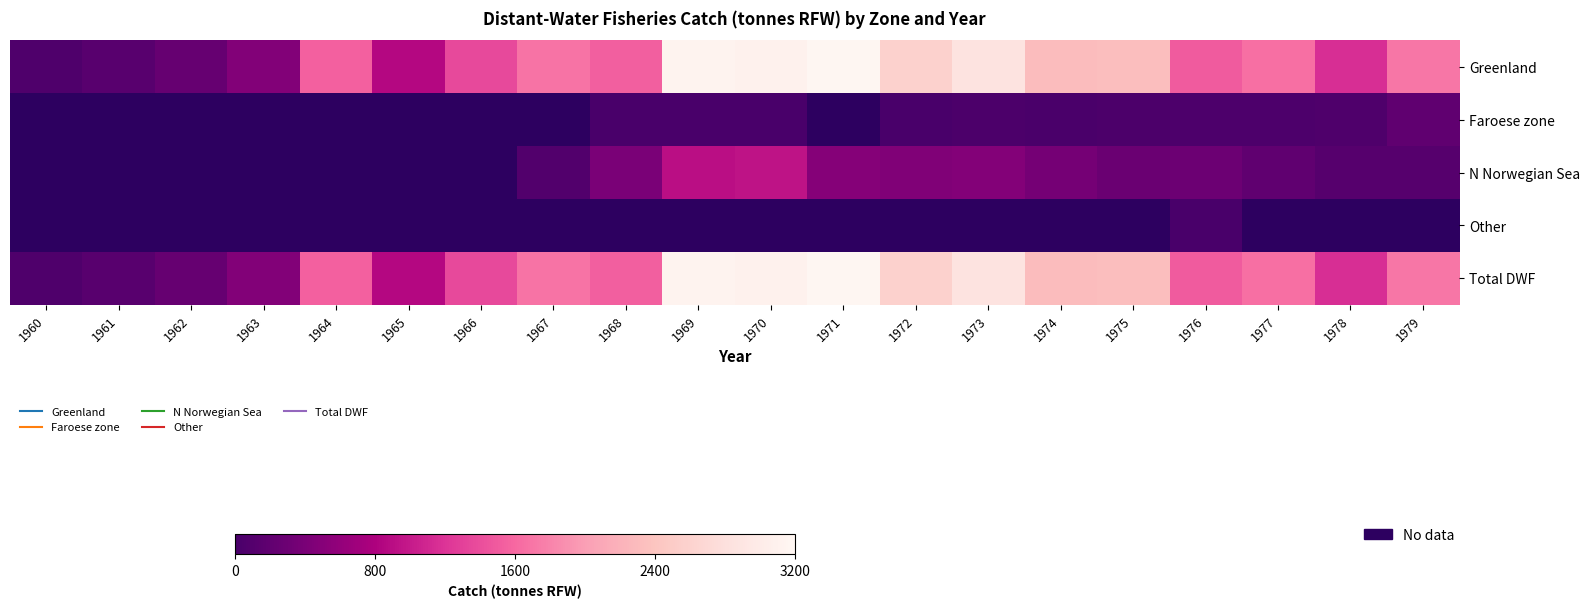

The value of Total DWF at 1965 is 233.1. True or false?

False